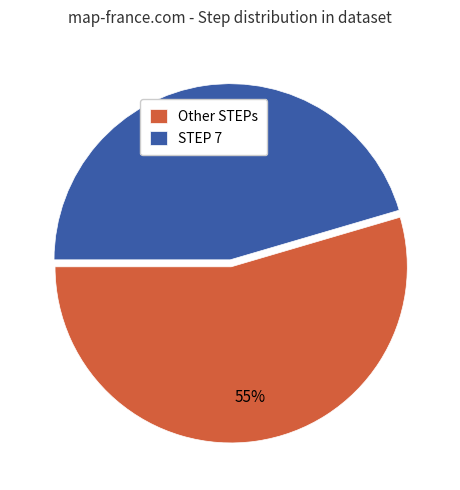

Combined, do Other STEPs and STEP 7 account for over 50%?

Yes